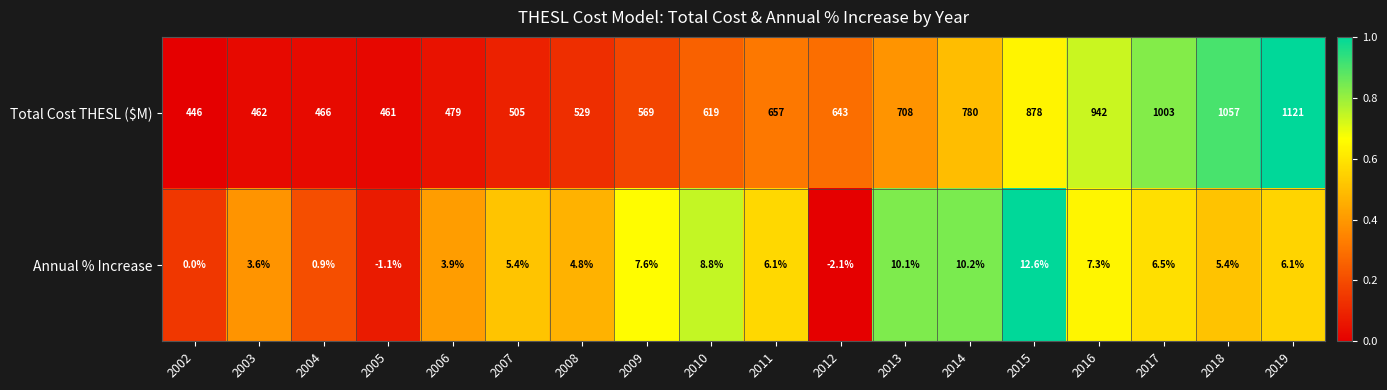

Which series has the largest total across all categories?

Total Cost THESL ($M)